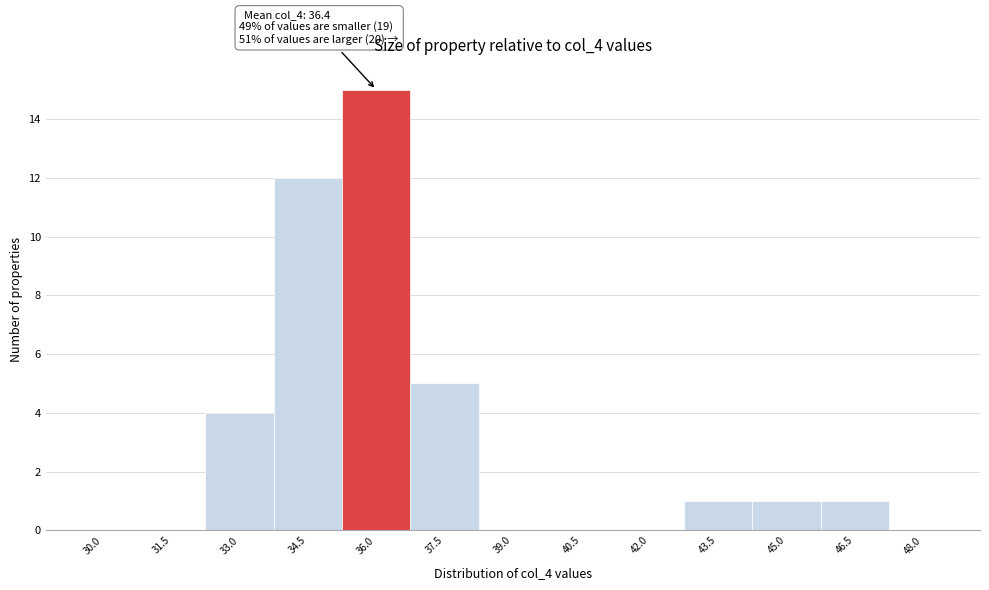

Reading right to left, list all the values displayed in this chart.

48.0=0	46.5=1	45.0=1	43.5=1	42.0=0	40.5=0	39.0=0	37.5=5	36.0=15	34.5=12	33.0=4	31.5=0	30.0=0